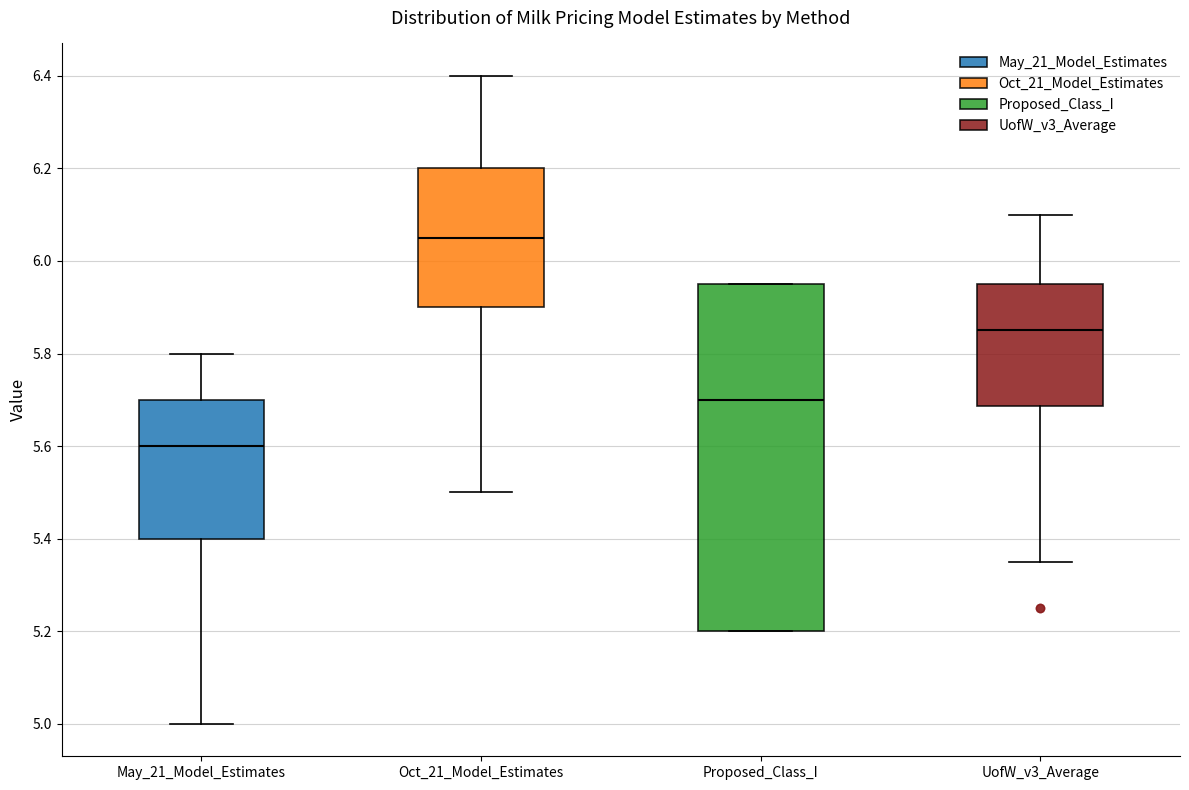

Reading left to right, transcribe this box plot: for each box, give where its median line is, the range the box spans, and where its two whiskers end, as read against the y-axis. The values are not printed on the chart, so give them approximately, as read against the axis.

May_21_Model_Estimates: median 5.60, box 5.40 to 5.70, whiskers 5.00 to 5.80
Oct_21_Model_Estimates: median 6.06, box 5.90 to 6.20, whiskers 5.50 to 6.40
Proposed_Class_I: median 5.70, box 5.20 to 5.96, whiskers 5.20 to 5.96
UofW_v3_Average: median 5.86, box 5.68 to 5.96, whiskers 5.36 to 6.10